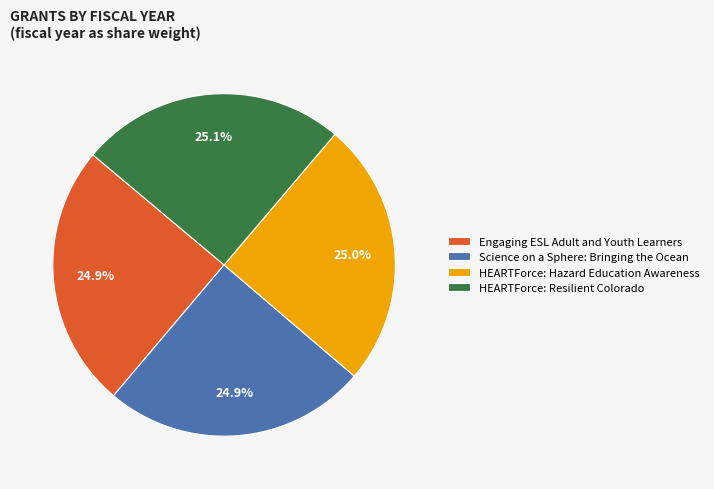

Is there a majority slice in this chart?

No